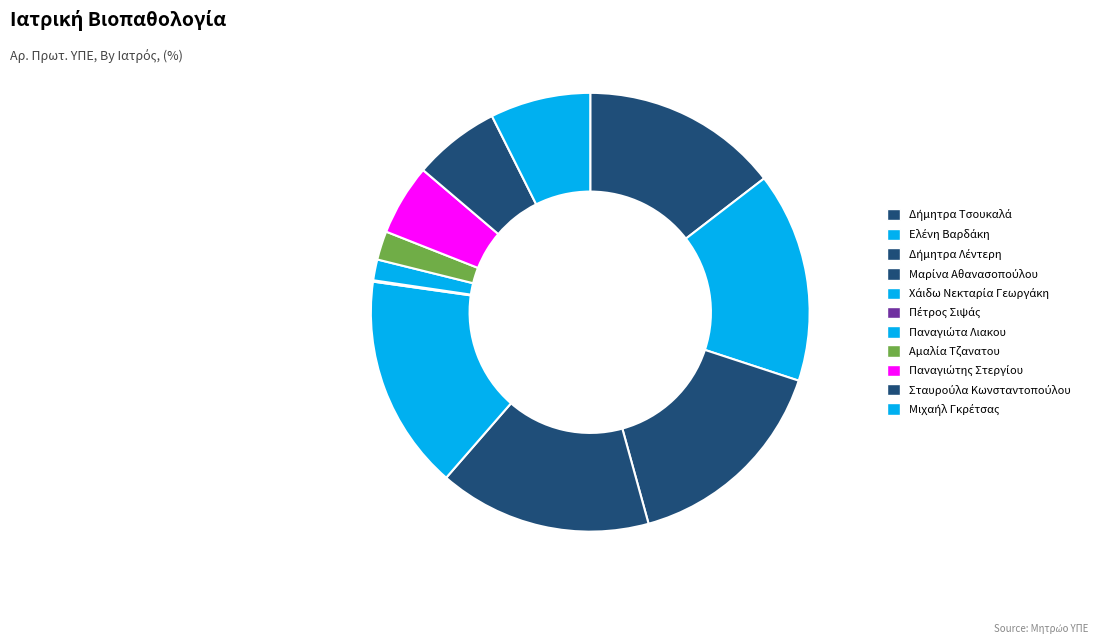

Count the number of slices in the pie.

11